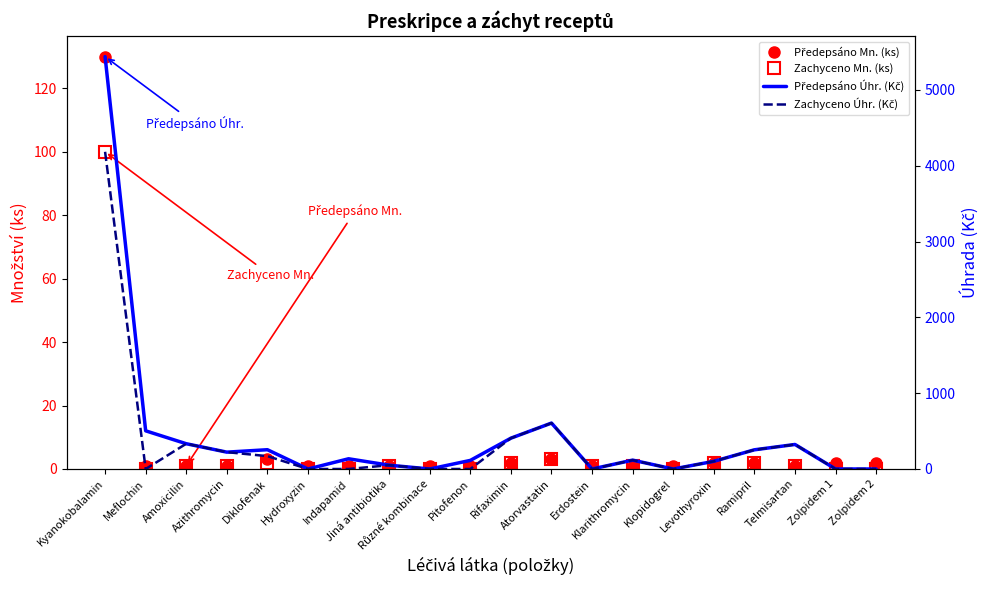

True or false: Předepsáno Úhr. (Kč) and Zachyceno Úhr. (Kč) intersect in this chart.

False